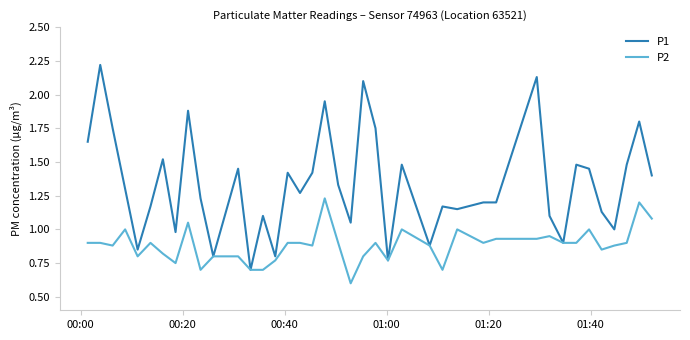

What are all the series names shown in the legend?

P1, P2